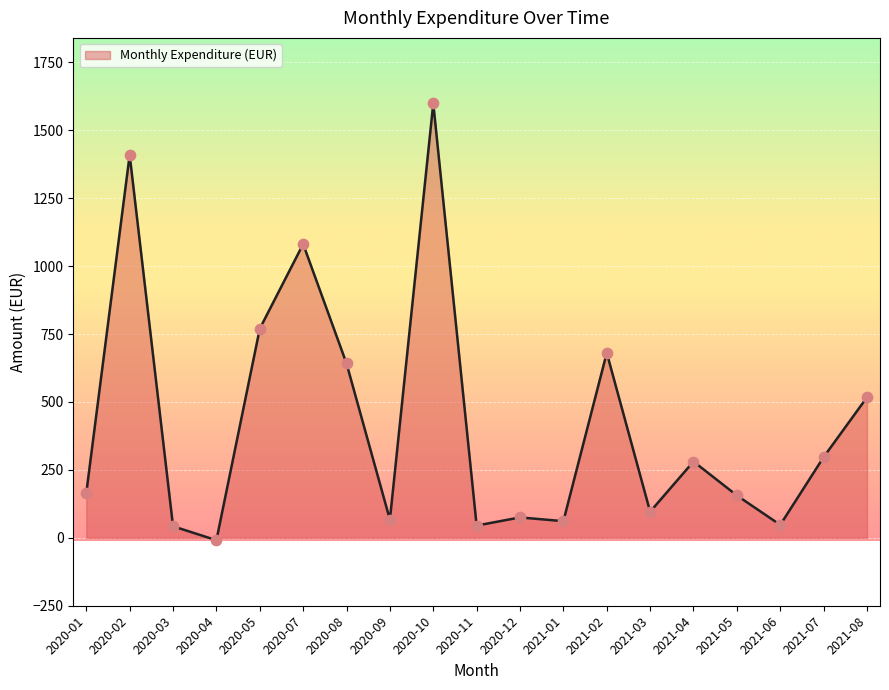

What is the change in value from 2020-09 to 2021-05?

+89.1